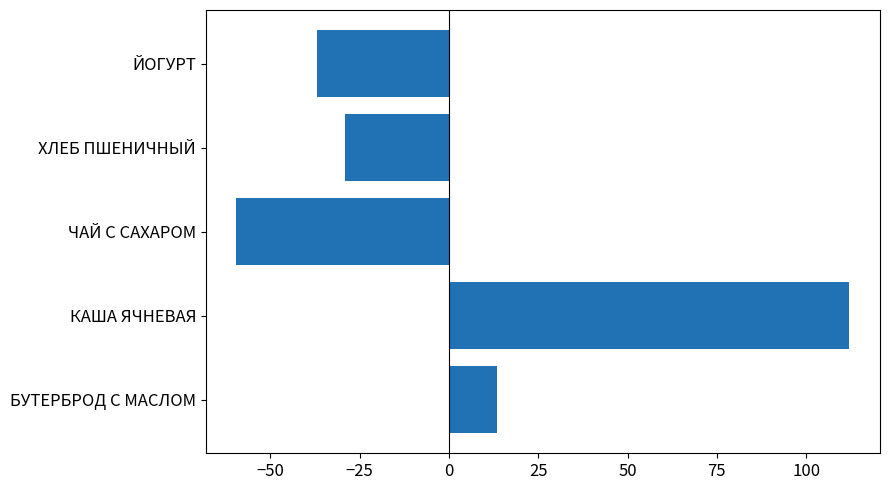

Where is the data nearest to the value 26?

БУТЕРБРОД С МАСЛОМ